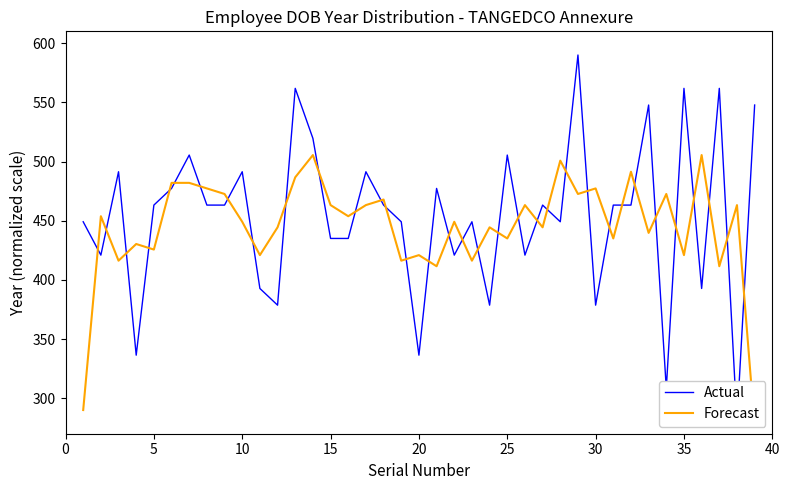

What is the maximum value for Forecast?

505.5